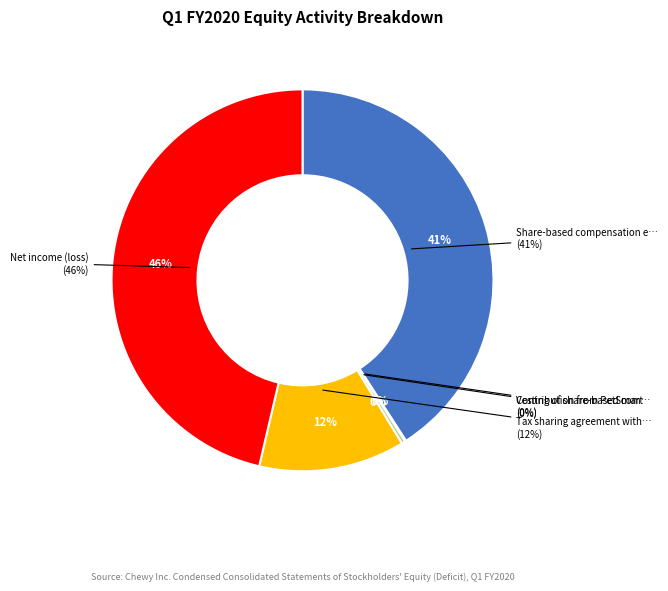

Which has a higher value, Share-based compensation expense or Tax sharing agreement with PetSmart?

Share-based compensation expense